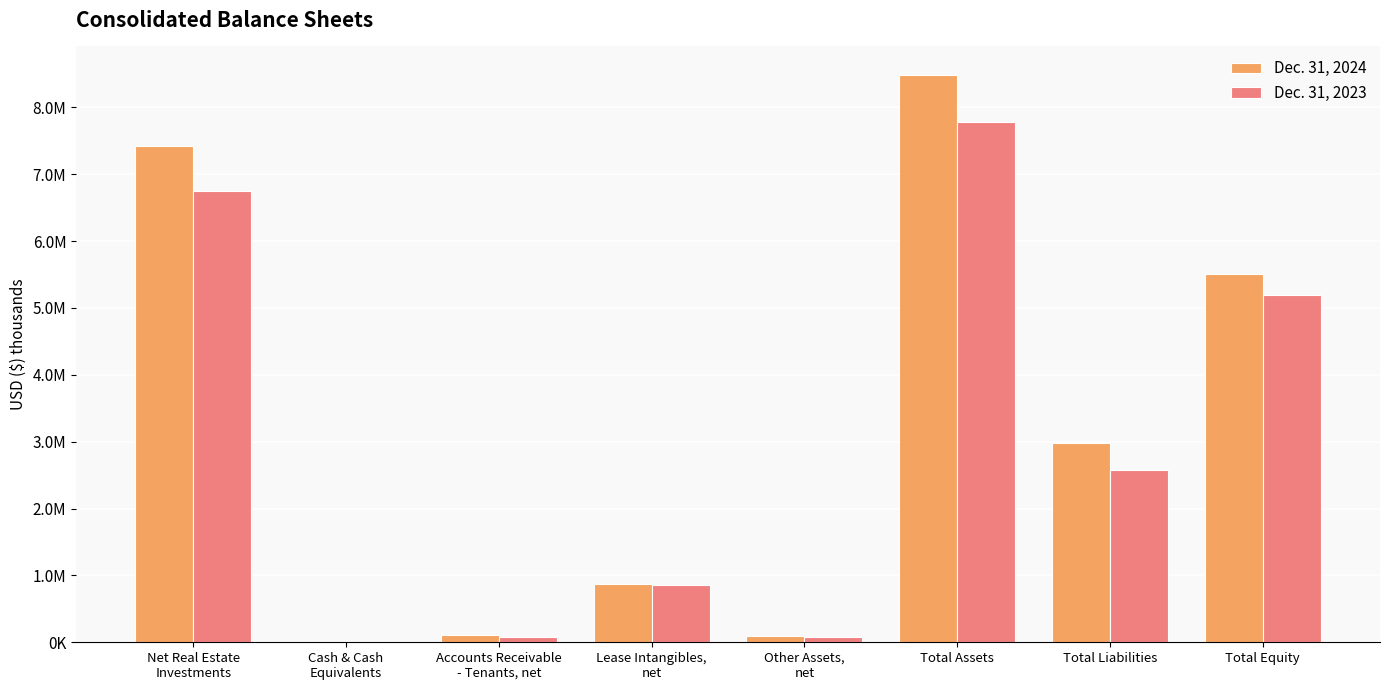

Which category has the highest value in the Dec. 31, 2023 series?

Total Assets